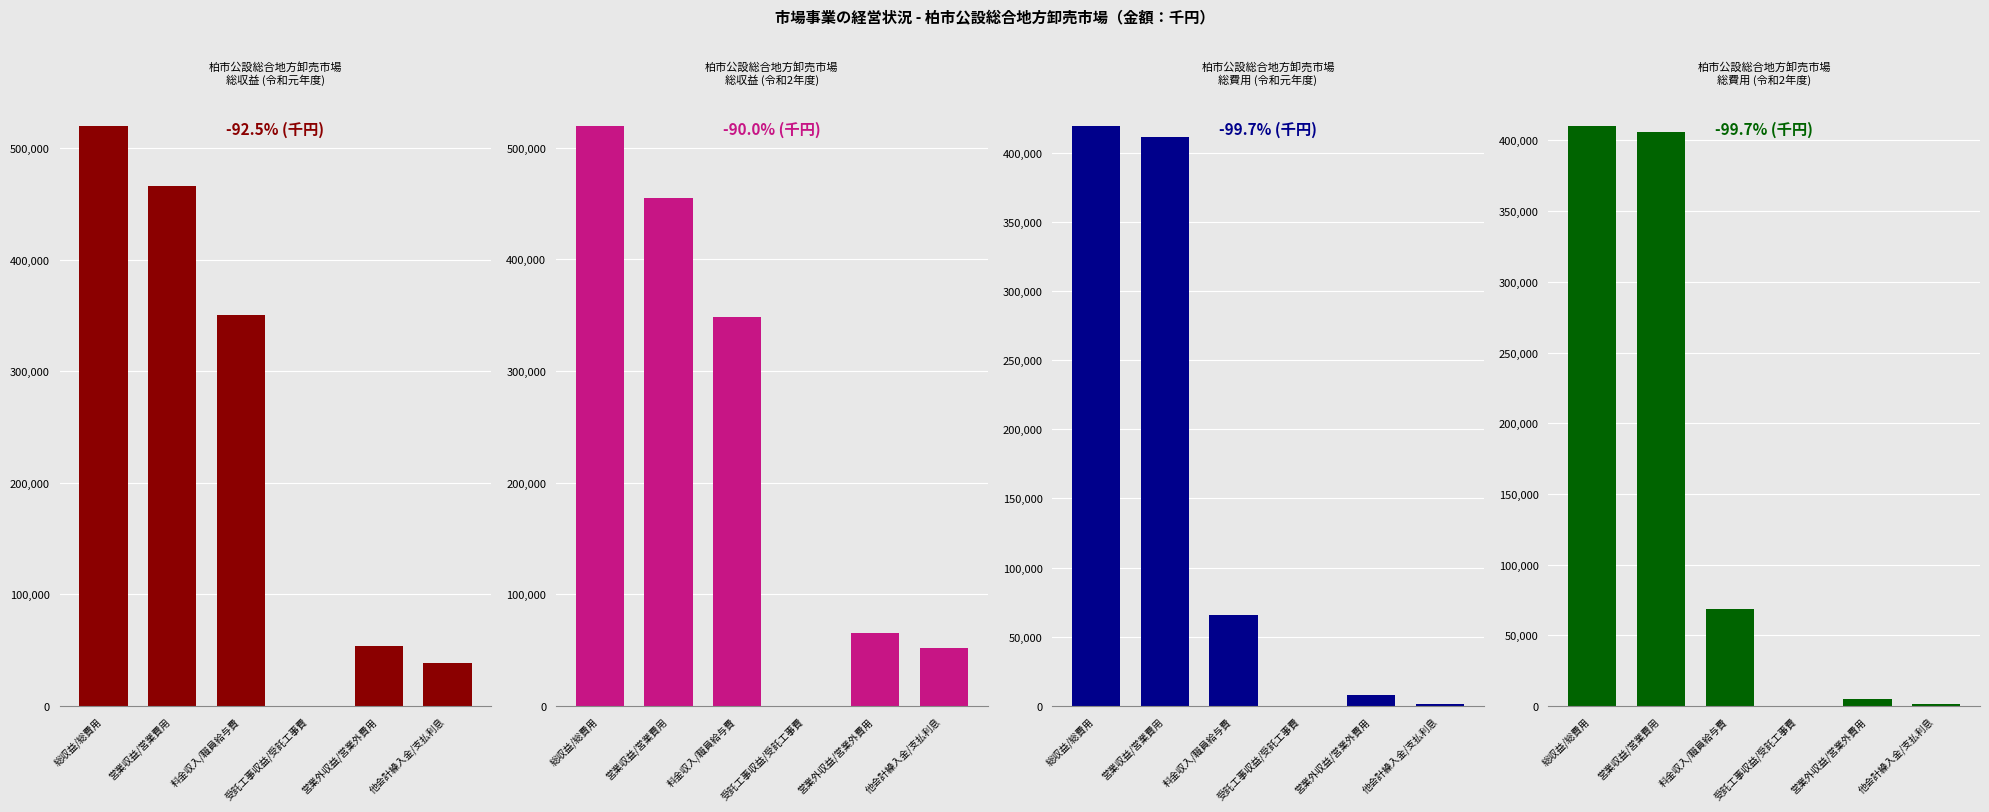

Reading left to right, what are all the values shown in this chart?

総収益 (令和元年度): 総収益/総費用=520183	営業収益/営業費用=466119	料金収入/職員給与費=350471	受託工事収益/受託工事費=0	営業外収益/営業外費用=54064	他会計繰入金/支払利息=38825
総収益 (令和2年度): 総収益/総費用=519705	営業収益/営業費用=454663	料金収入/職員給与費=348142	受託工事収益/受託工事費=0	営業外収益/営業外費用=65042	他会計繰入金/支払利息=51837
総費用 (令和元年度): 総収益/総費用=419626	営業収益/営業費用=411451	料金収入/職員給与費=65835	受託工事収益/受託工事費=0	営業外収益/営業外費用=8175	他会計繰入金/支払利息=1241
総費用 (令和2年度): 総収益/総費用=410583	営業収益/営業費用=406052	料金収入/職員給与費=68657	受託工事収益/受託工事費=0	営業外収益/営業外費用=4531	他会計繰入金/支払利息=1320